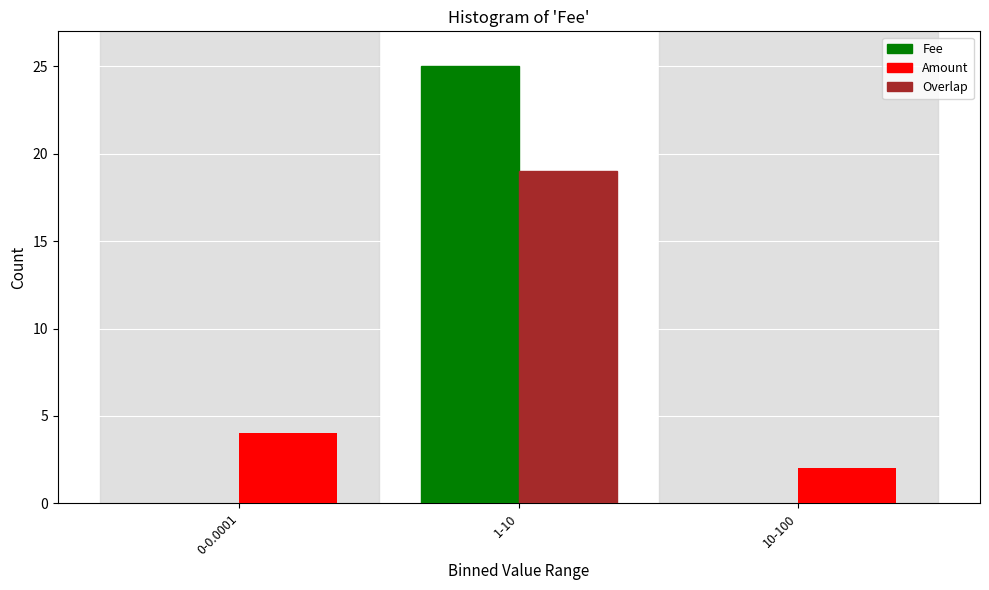

Reading right to left, what are all the values shown in this chart?

Fee: 10-100=0	1-10=25	0-0.0001=0
Amount: 10-100=2	1-10=19	0-0.0001=4